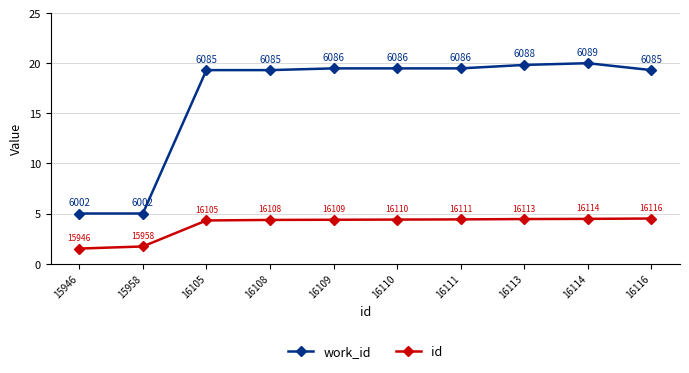

At which category is the sum across all series the highest?

16114